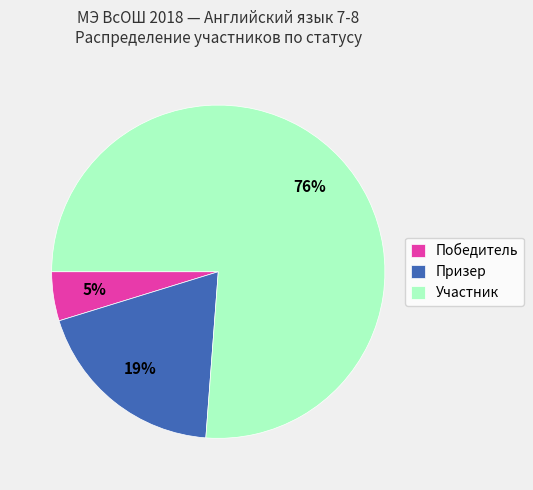

How many segments does this pie chart have?

3